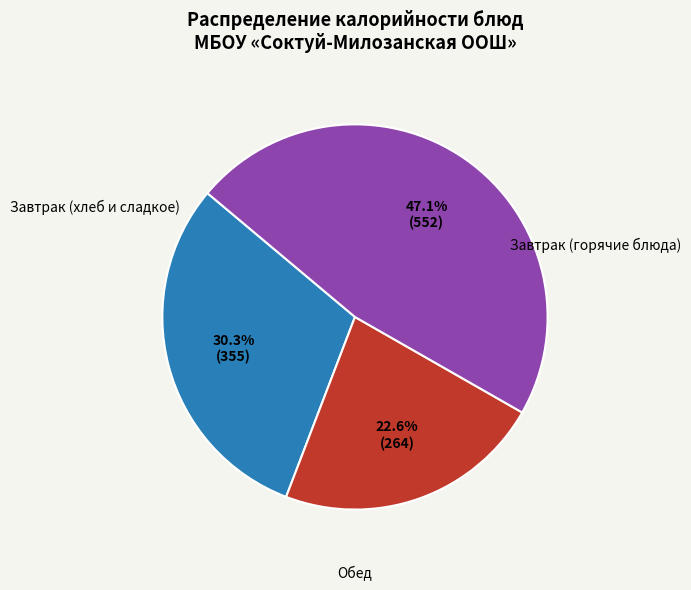

Is there any slice that represents more than half of the pie?

No